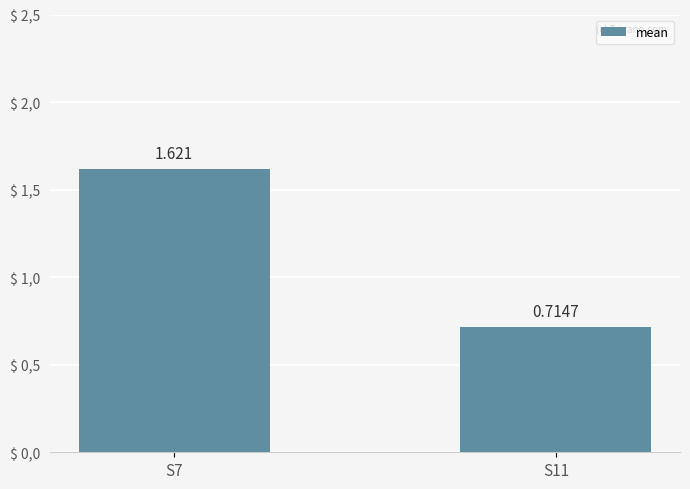

At which label is the value closest to 1?

S11